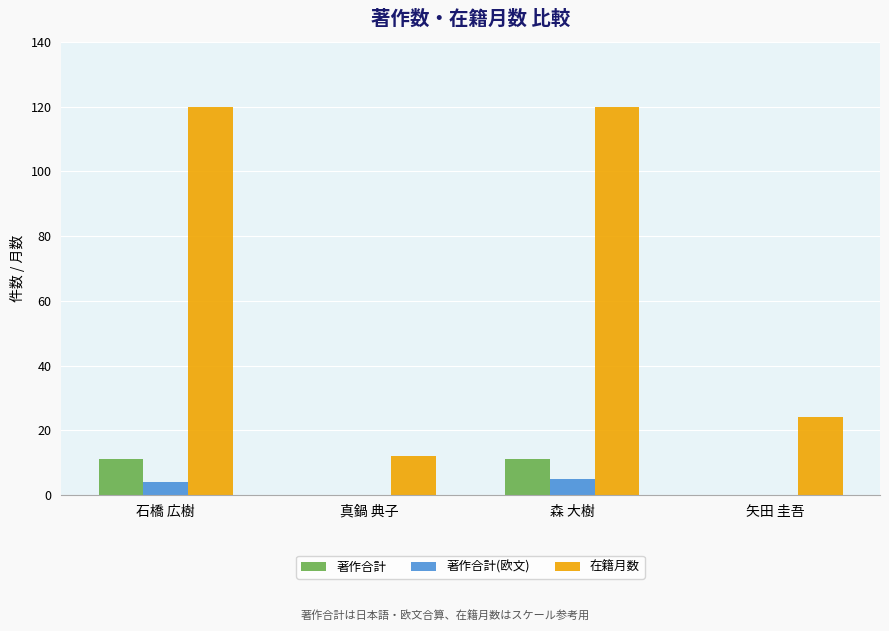

Which series changed the most between 石橋 広樹 and 矢田 圭吾?

在籍月数